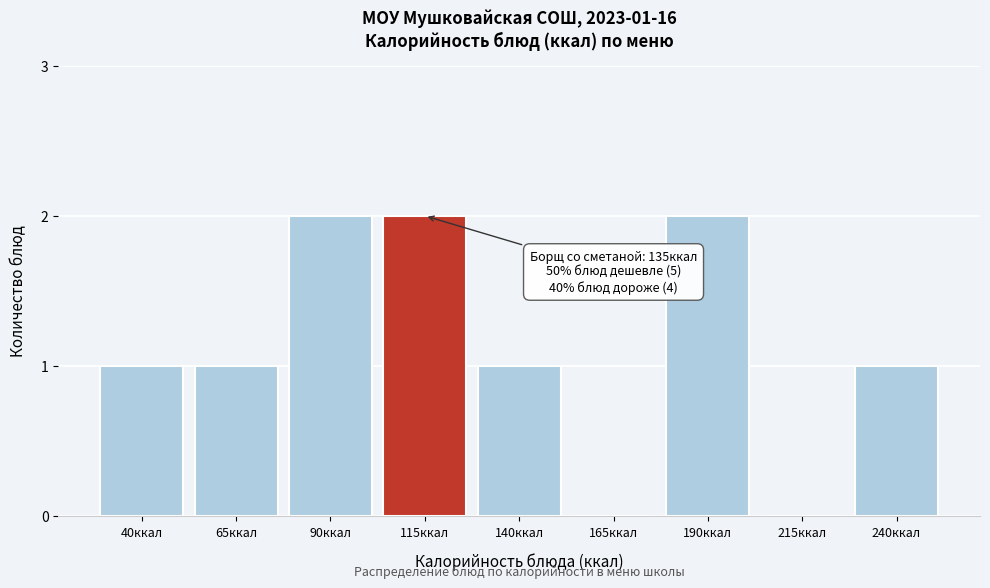

Reading left to right, what are all the values shown in this chart?

40ккал=1	65ккал=1	90ккал=2	115ккал=2	140ккал=1	165ккал=0	190ккал=2	215ккал=0	240ккал=1